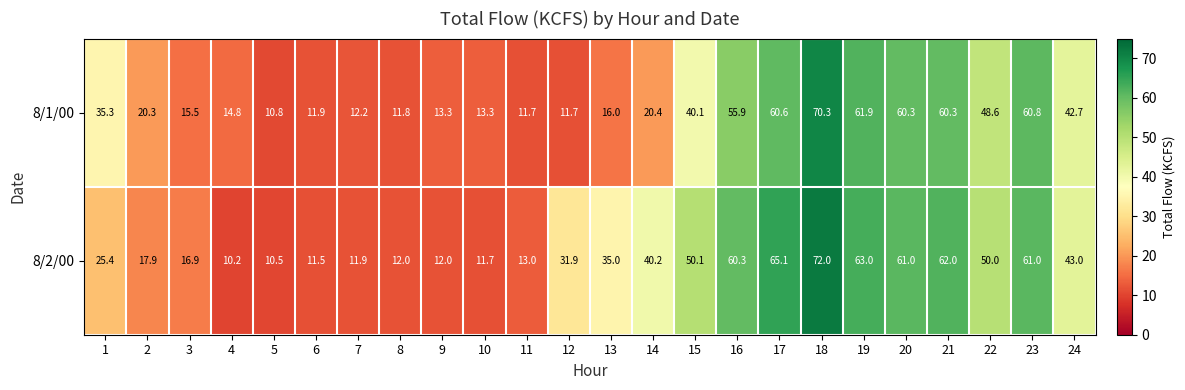

How many data points does each series have?

24